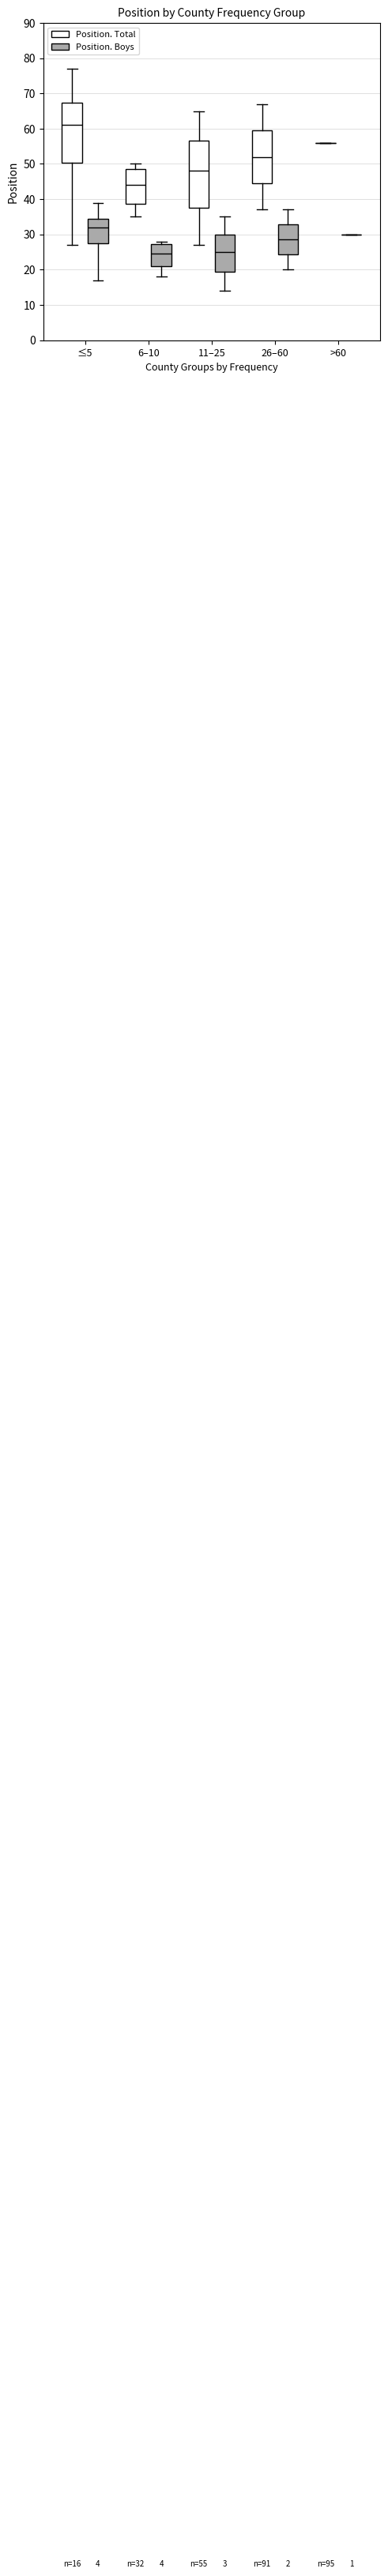

Which box is the tallest, from its lower edge to its upper edge?

11–25 (Position. Total)